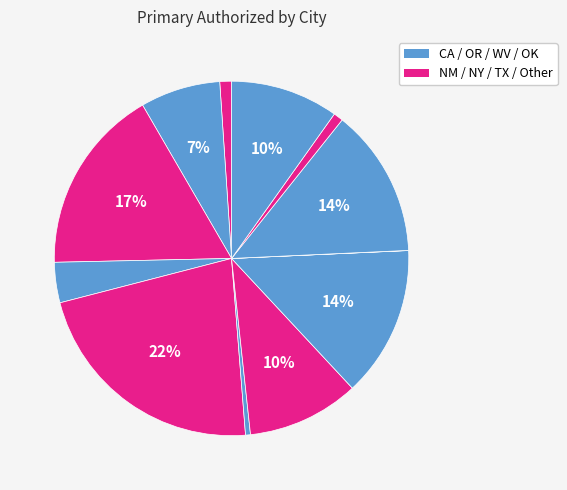

Rank the categories by value from highest to lowest.

GARDEN GROVE, BURBANK, MORENO VALLEY, ROBSTOWN, HAMLIN, GRANTS PASS, PREWITT, BROOKLYN, SAN JOSE, SAN DIEGO, TWIN OAKS, RIVERSIDE